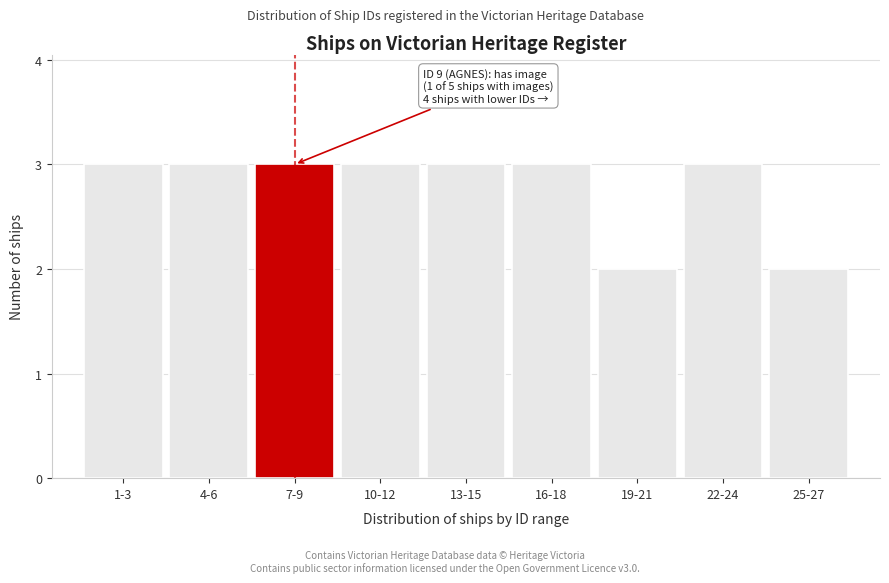

Reading left to right, transcribe all the data shown in this chart.

3	3	3	3	3	3	2	3	2